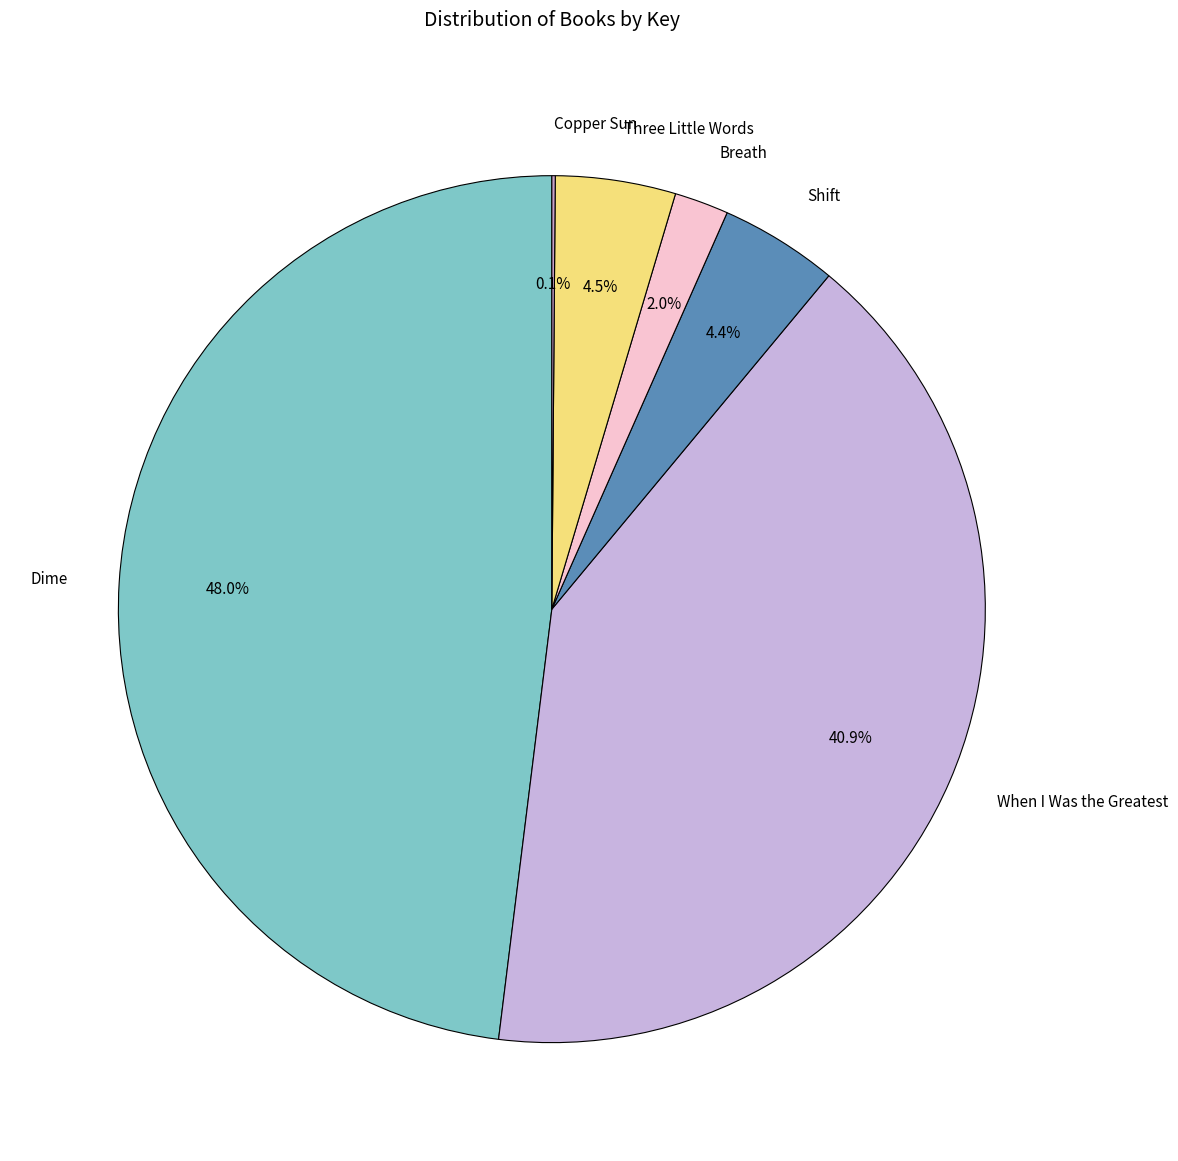

Approximately how many times larger is the value at Dime compared to Shift?

10.9